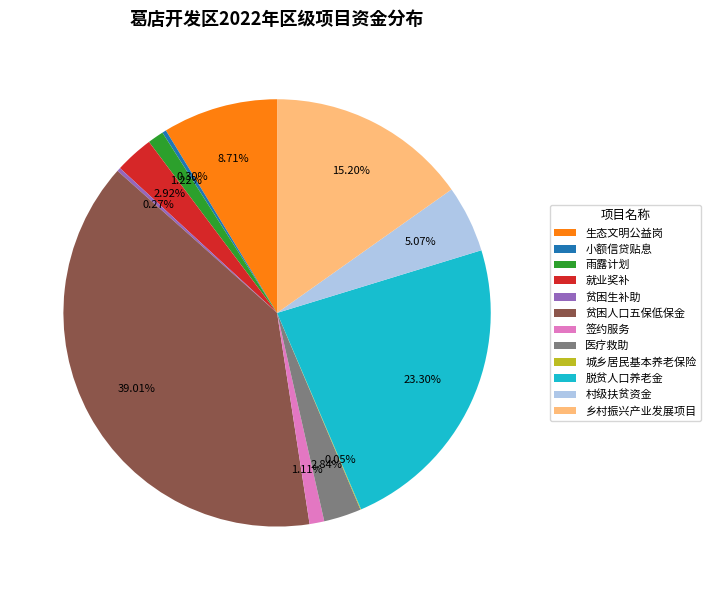

Which category has the biggest portion of the pie?

贫困人口五保低保金